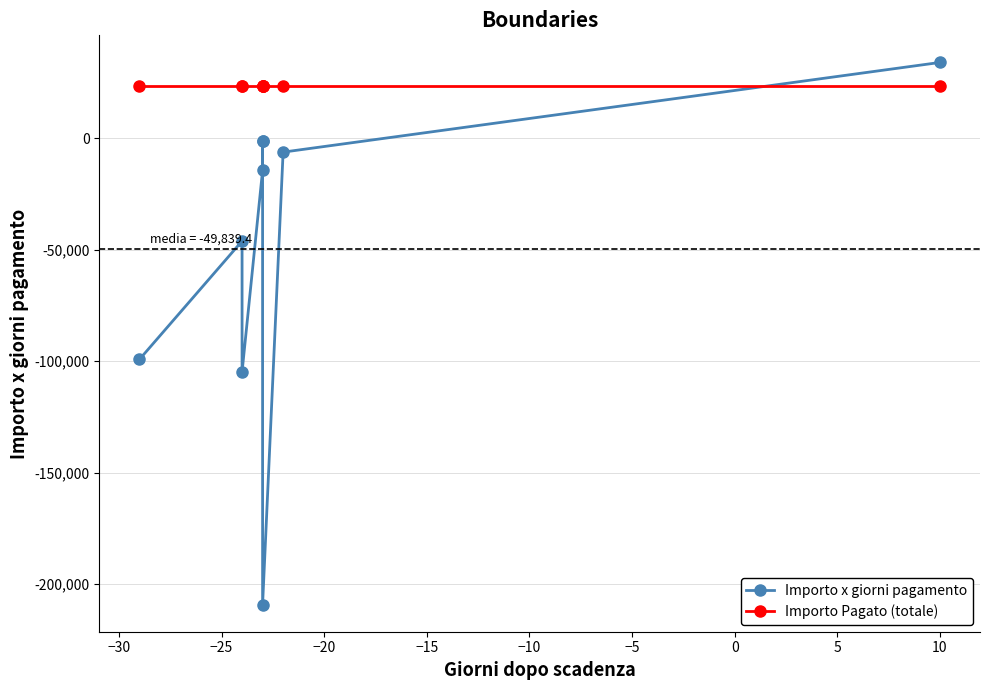

What are all the series names shown in the legend?

Importo x giorni pagamento, Importo Pagato (totale)